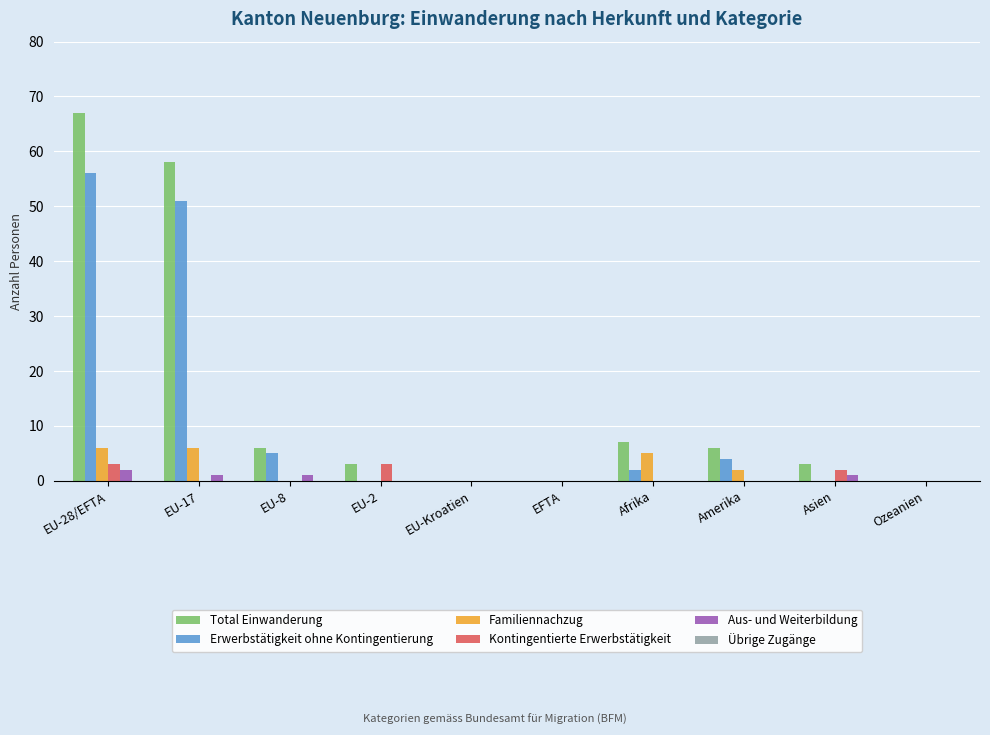

Which series has the largest total across all categories?

Total Einwanderung